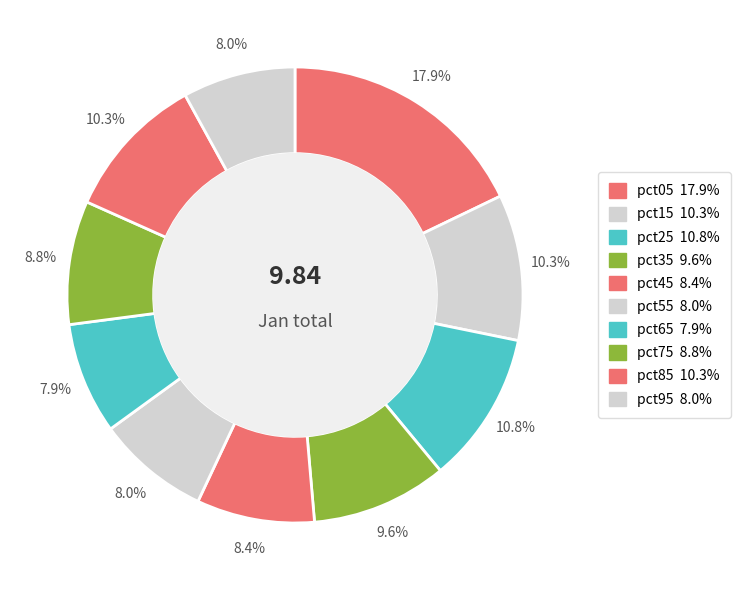

What is the total percentage of pct15 and pct85?

20.7%